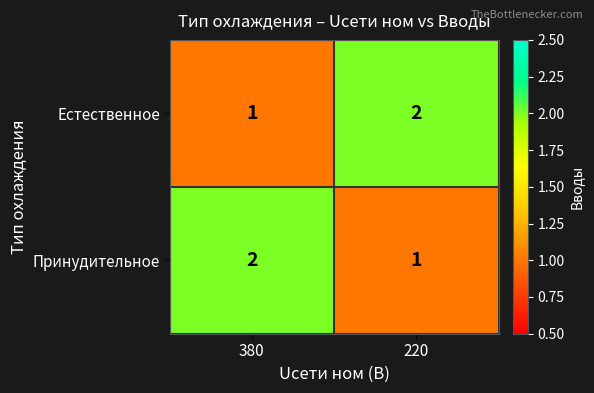

Is it true that Принудительное equals 1 at 380?

False